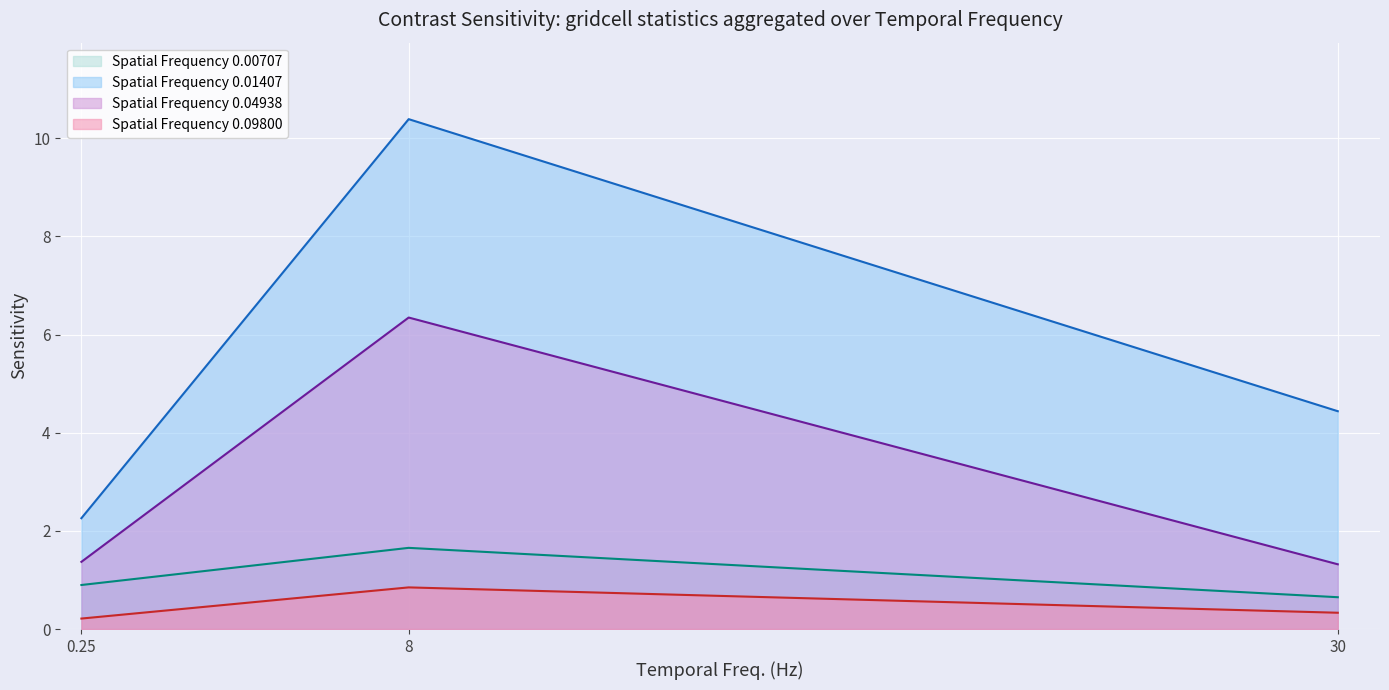

At 30, list the series in order from smallest to largest.

Spatial Frequency 0.09800, Spatial Frequency 0.00707, Spatial Frequency 0.04938, Spatial Frequency 0.01407